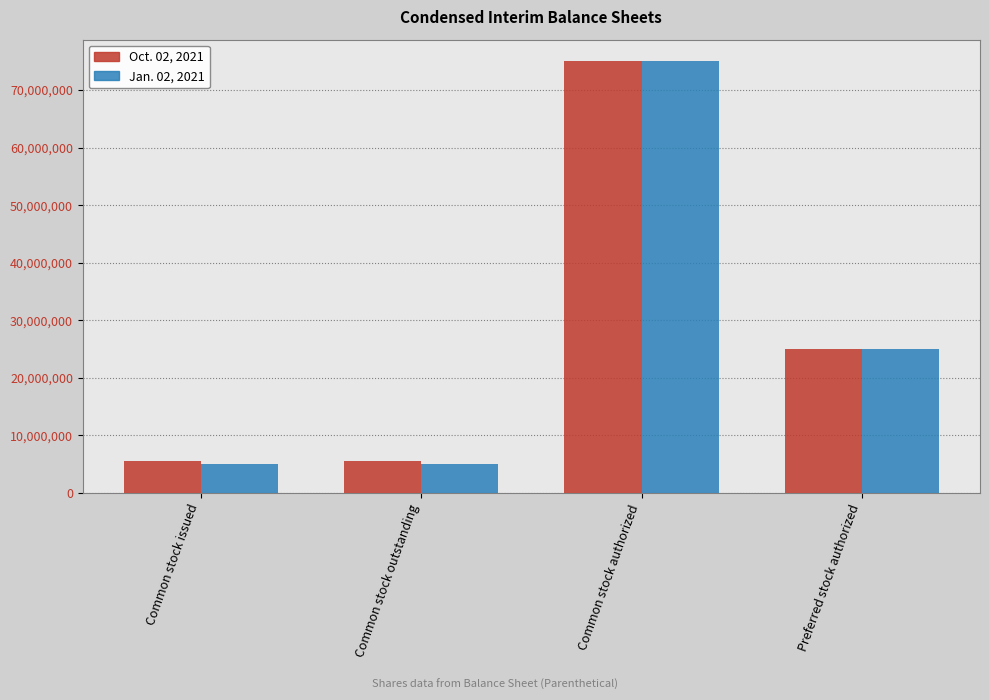

What is the label of the 3rd bar from the left?

Common stock authorized